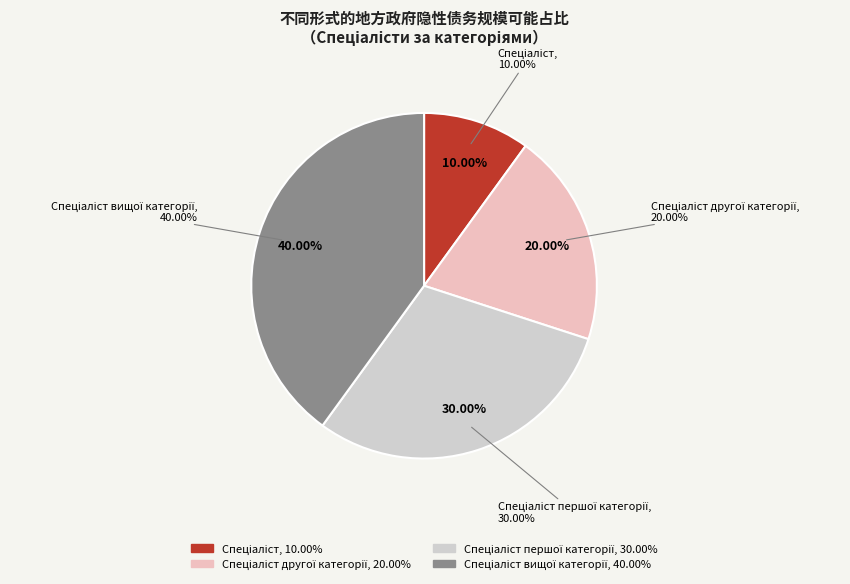

Between Спеціаліст другої категорії and Спеціаліст першої категорії, which is larger?

Спеціаліст першої категорії